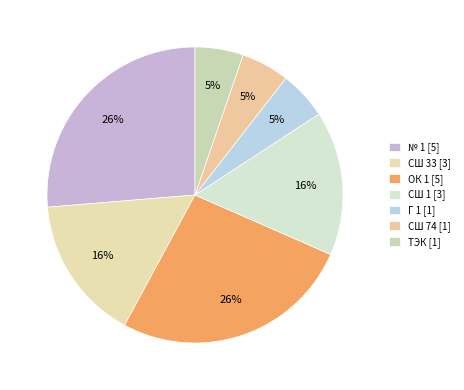

What is the ratio of the value at ТЭК to the value at Г 1?

1.0